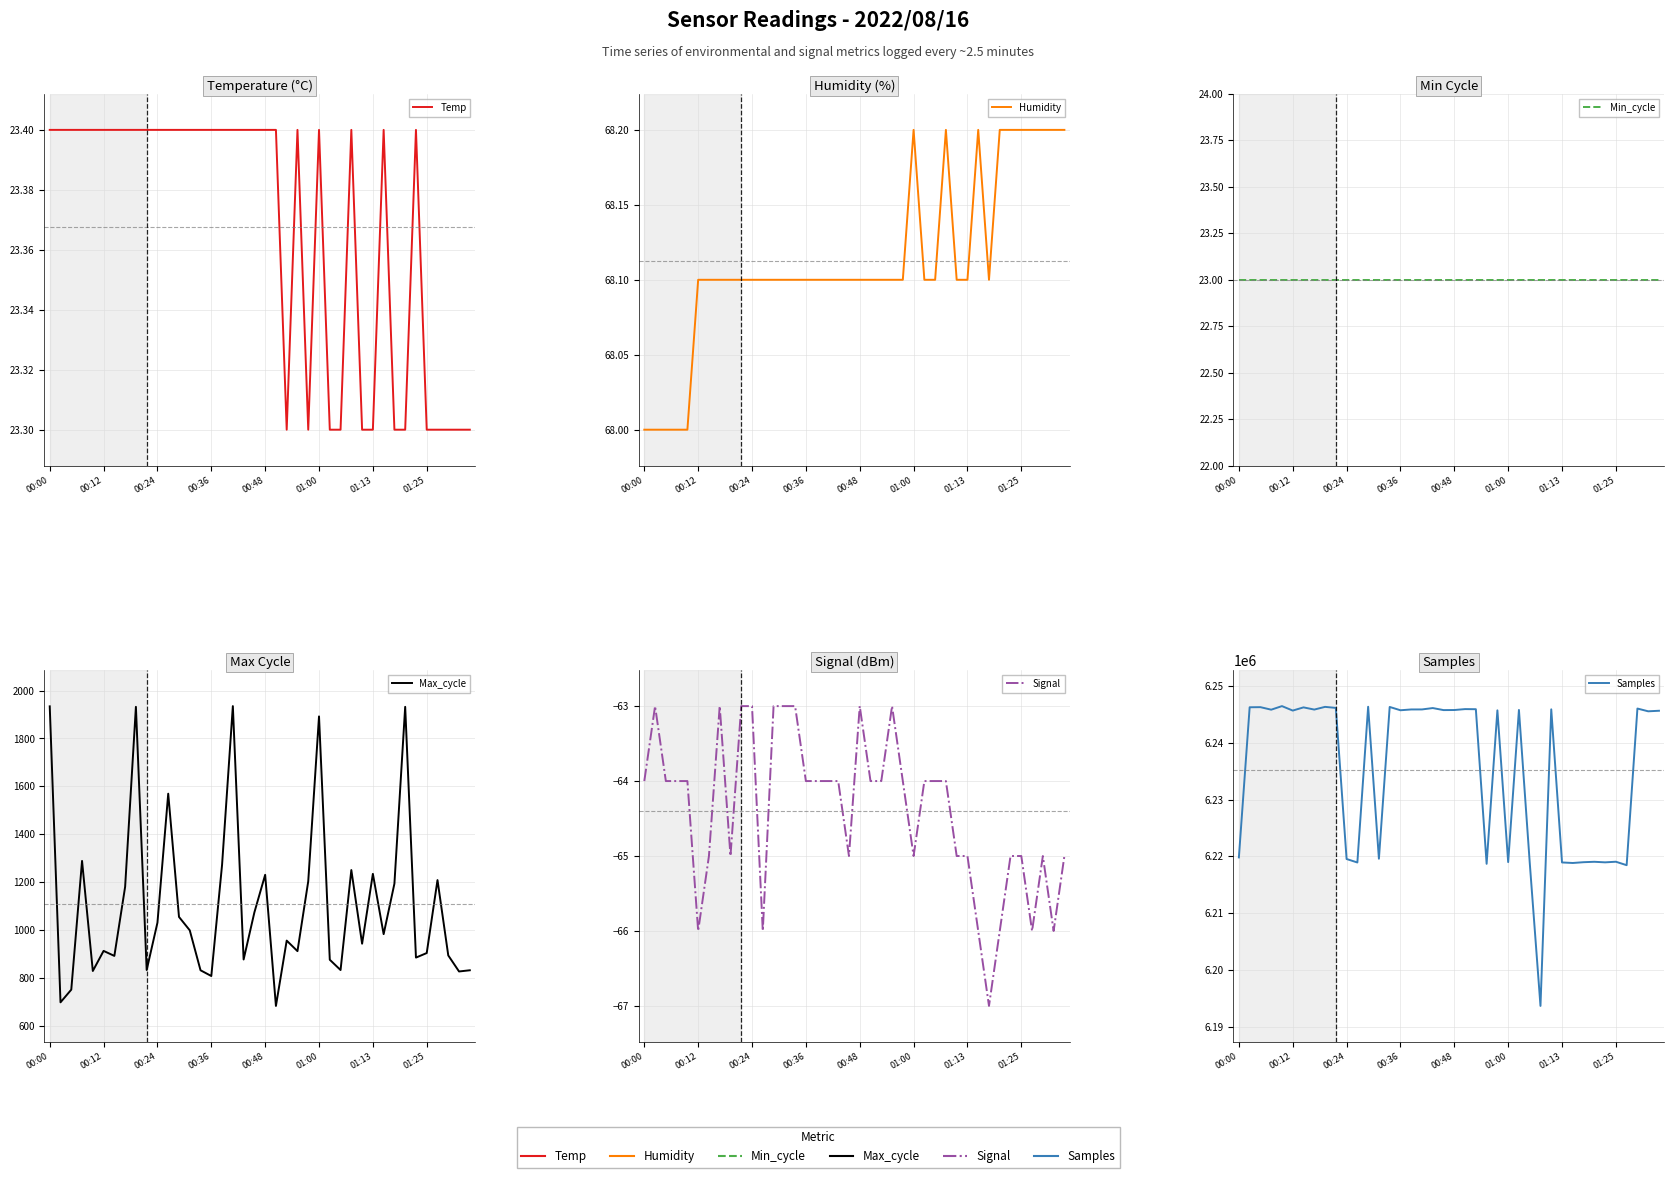

True or false: Max_cycle and Samples intersect in this chart.

False